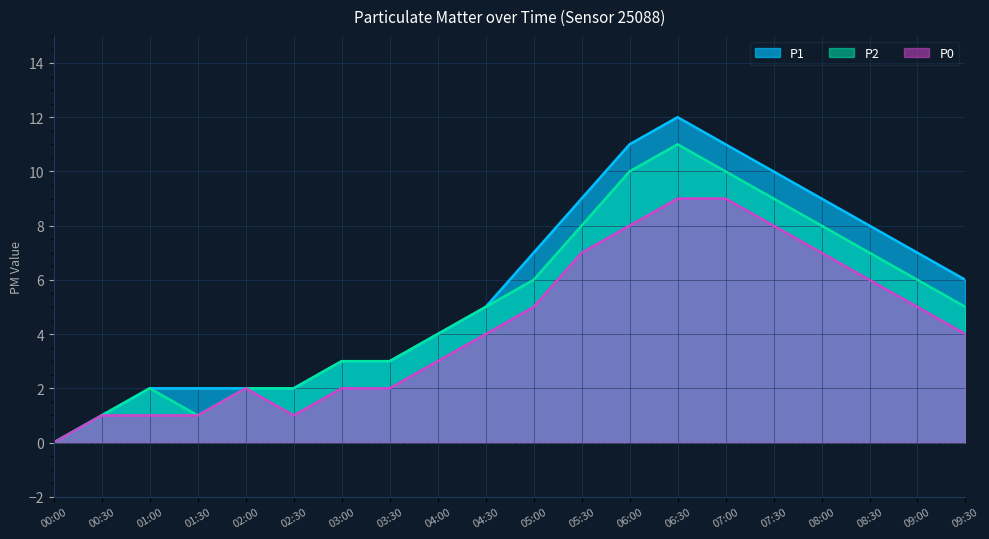

True or false: P0 has more than 0 points higher than both neighbors.

True